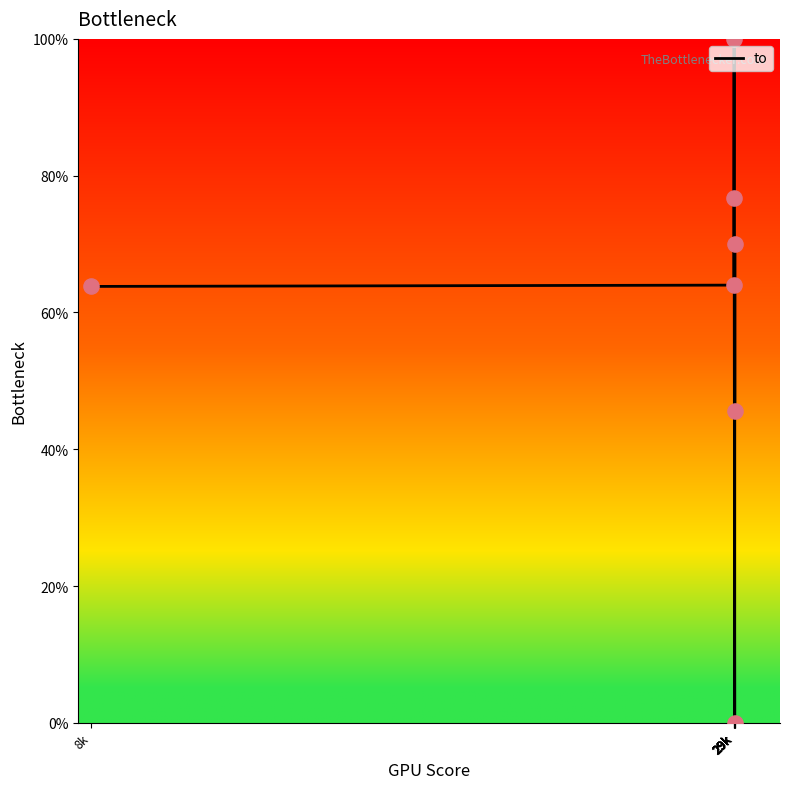

How many lines are shown in the chart?

1